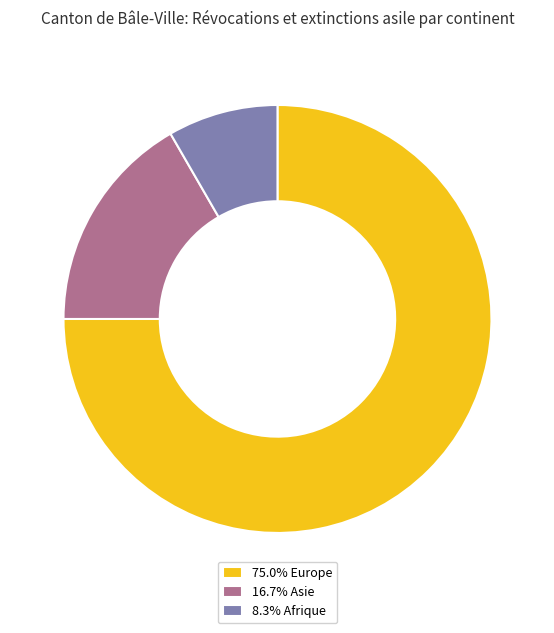

Does 75.0% Europe represent more than half of the total?

Yes